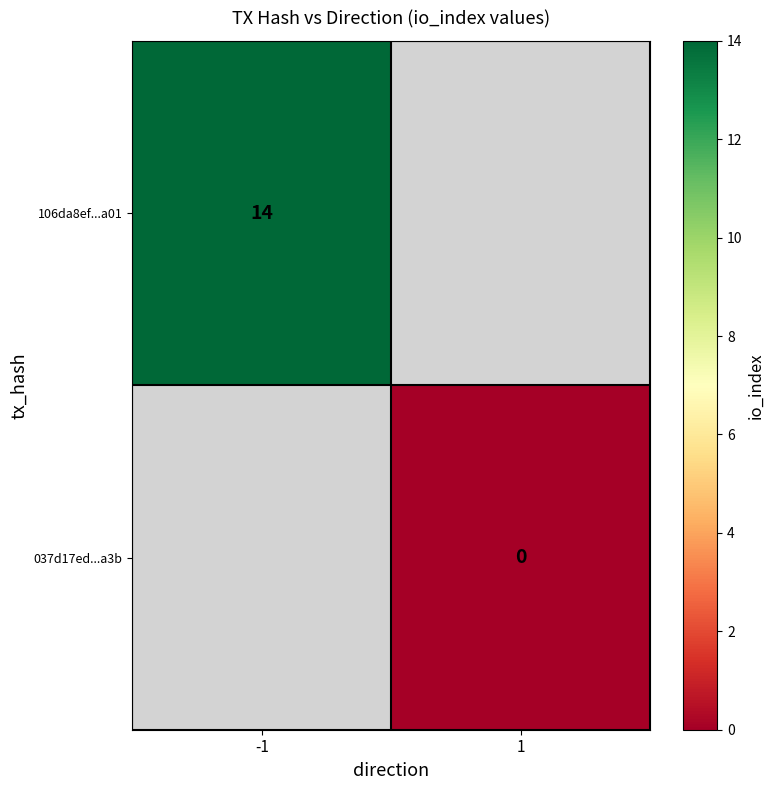

At how many categories does at least one series exceed 0?

1